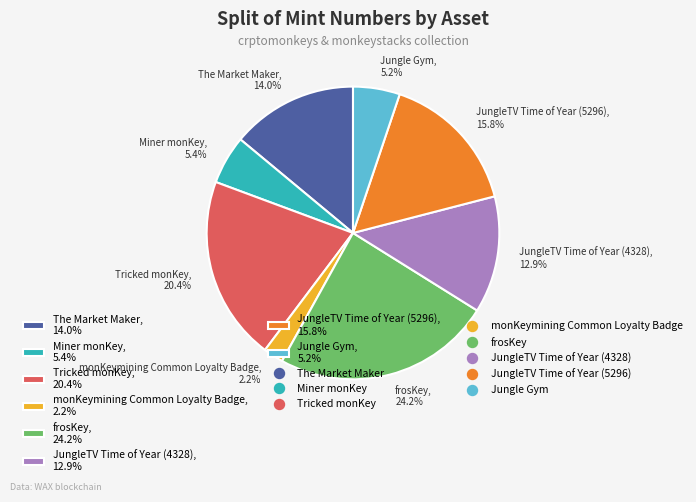

To the nearest percent, what is the difference between the frosKey and JungleTV Time of Year (5296) slice percentages?

8%